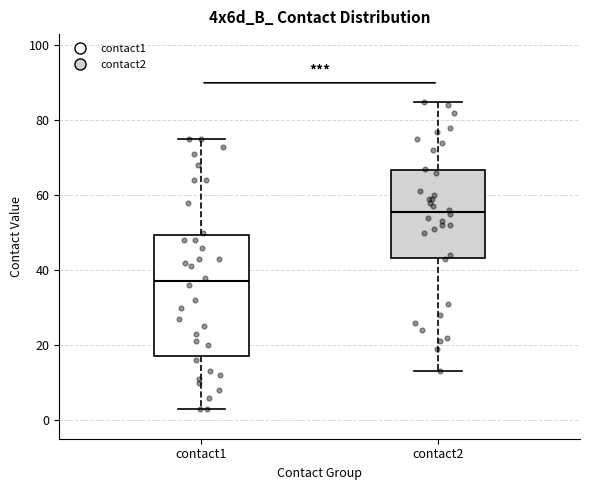

Where does the upper whisker of the box for contact2 end on the y-axis? The values are not printed on the chart, so give them approximately, as read against the axis.

86